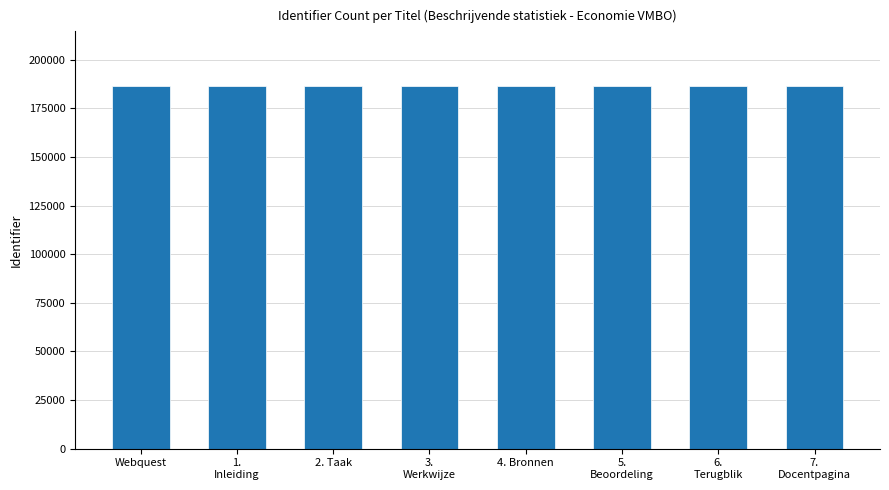

What is the average value?

186570